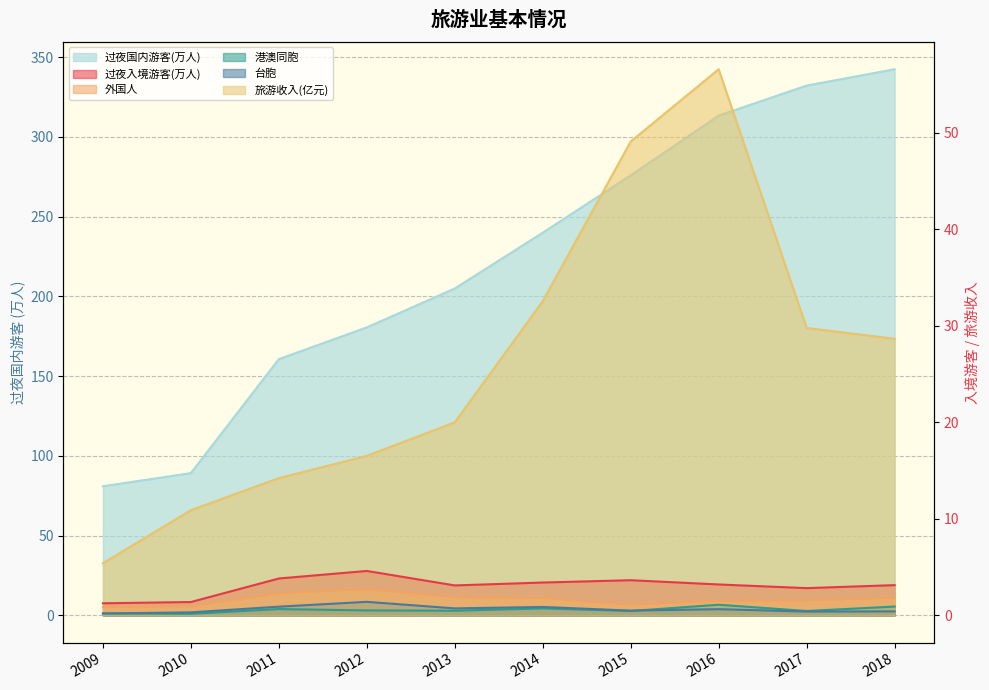

Reading left to right, what are all the values shown in this chart?

过夜入境游客(万人): 1.2	1.4	3.8	4.6	3.1	3.4	3.6	3.2	2.8	3.1
外国人: 0.9	0.9	2.3	2.7	1.9	1.8	1.1	1.5	1.5	1.8
港澳同胞: 0.2	0.2	0.7	0.5	0.5	0.7	0.5	1.1	0.5	0.9
台胞: 0.2	0.3	0.9	1.4	0.7	0.9	0.5	0.6	0.4	0.4
过夜国内游客(万人): 81.0	89.2	160.7	180.6	205.0	240.0	276.0	313.4	332.2	342.5
旅游收入(亿元): 5.4	10.9	14.2	16.5	20.0	32.6	49.1	56.6	29.8	28.7